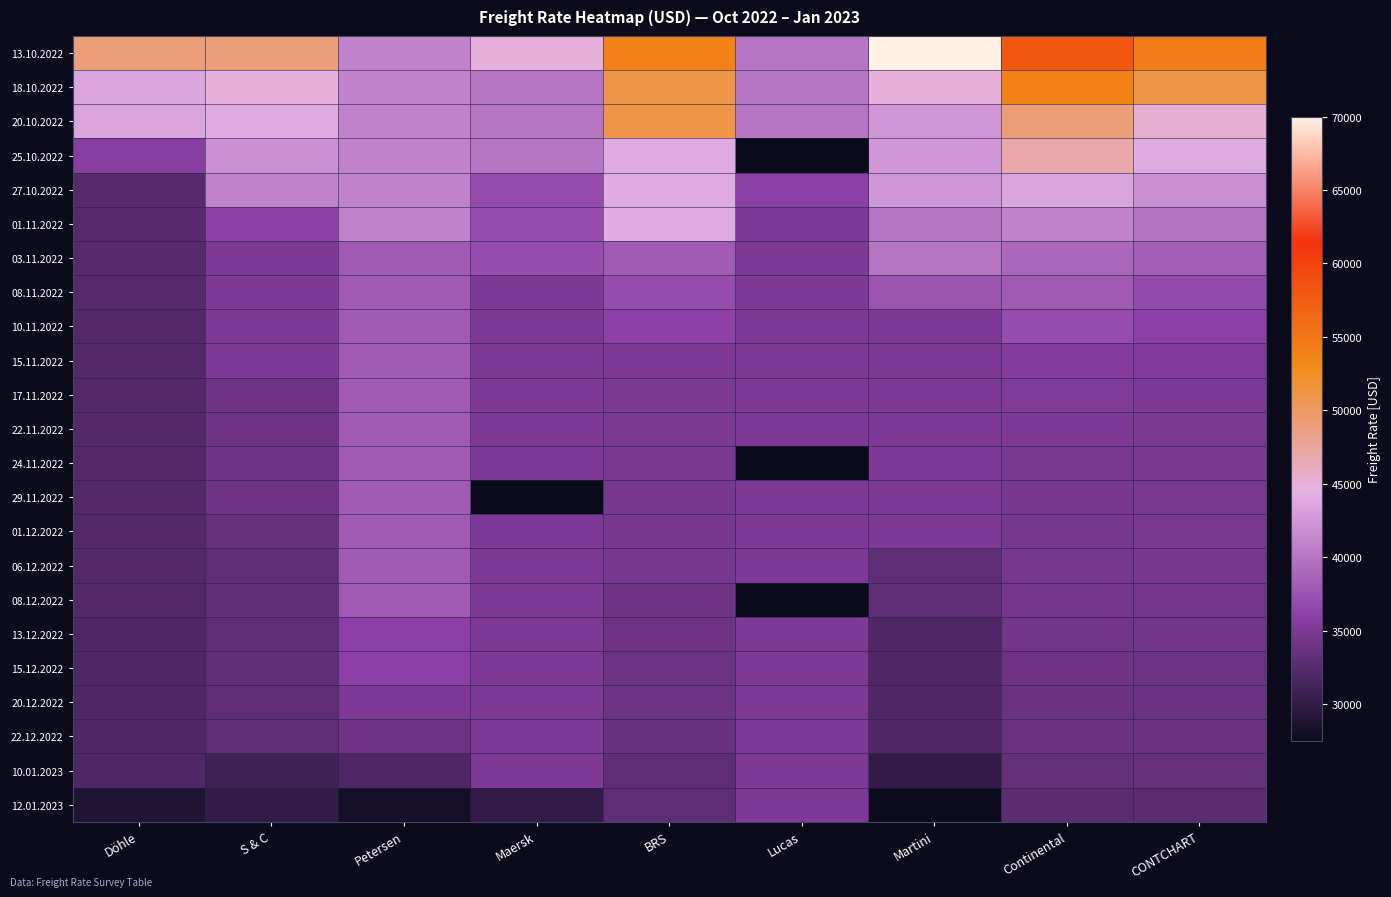

The value of 15.11.2022 at Döhle is 32250.0. True or false?

True